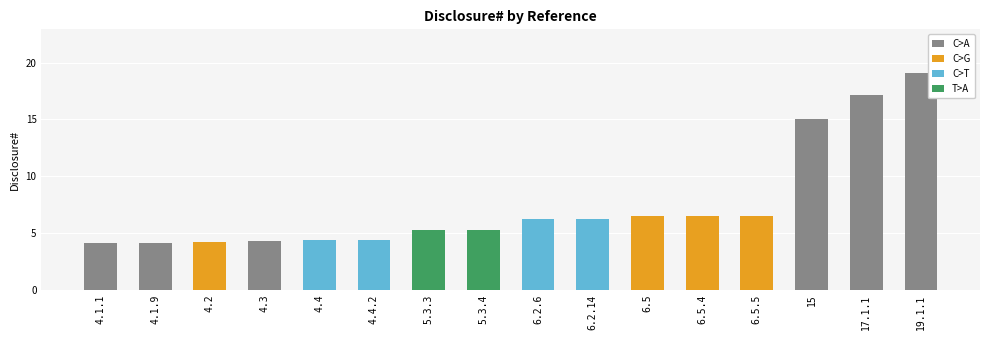

Reading right to left, what are all the values shown in this chart?

19.1	17.1	15.0	6.5	6.5	6.5	6.2	6.2	5.3	5.3	4.4	4.4	4.3	4.2	4.1	4.1